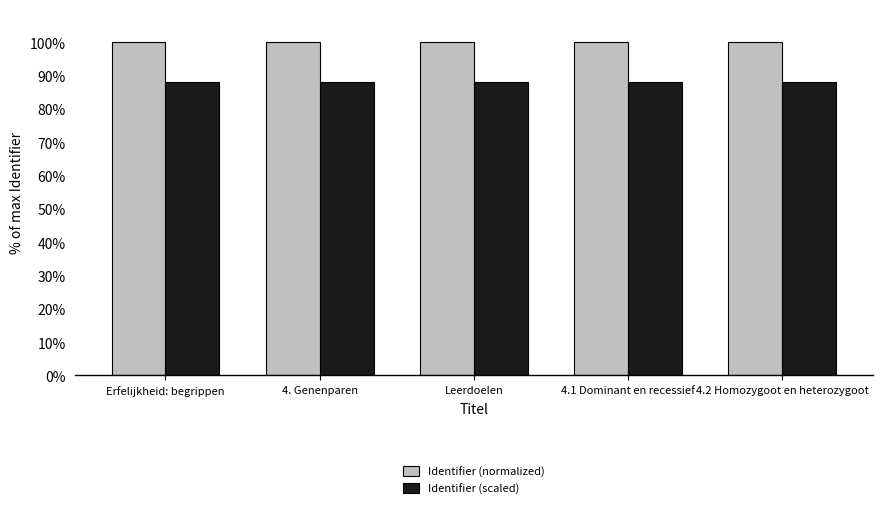

Reading left to right, transcribe all the data shown in this chart.

Identifier (normalized): 100.0	100.0	100.0	100.0	100.0
Identifier (scaled): 88.0	88.0	88.0	88.0	88.0